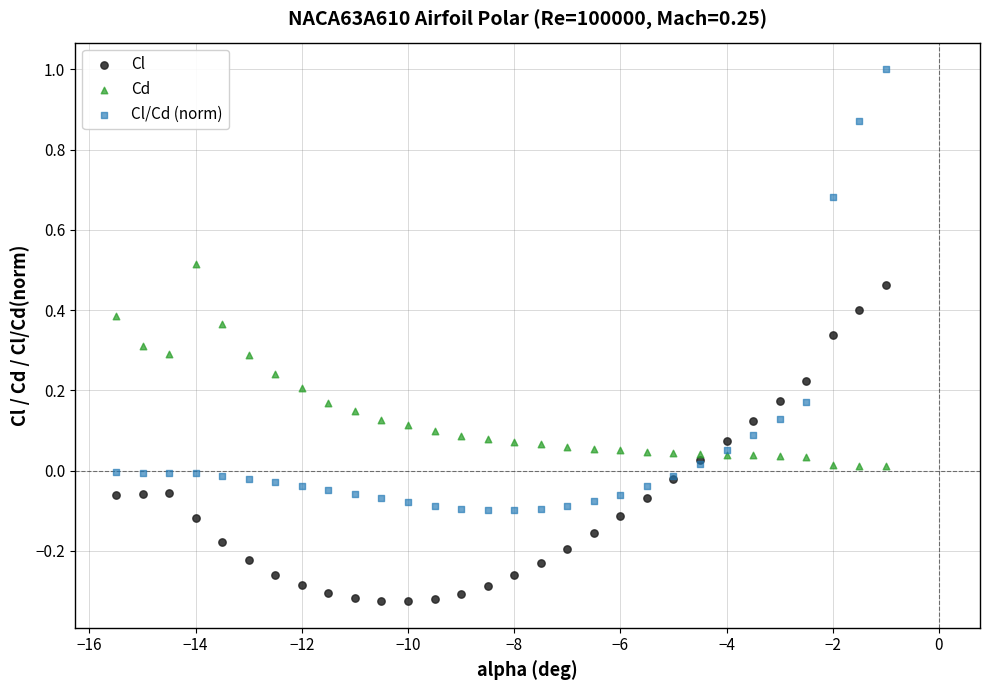

Which series has the largest Y range (max minus min)?

Cl/Cd (norm)